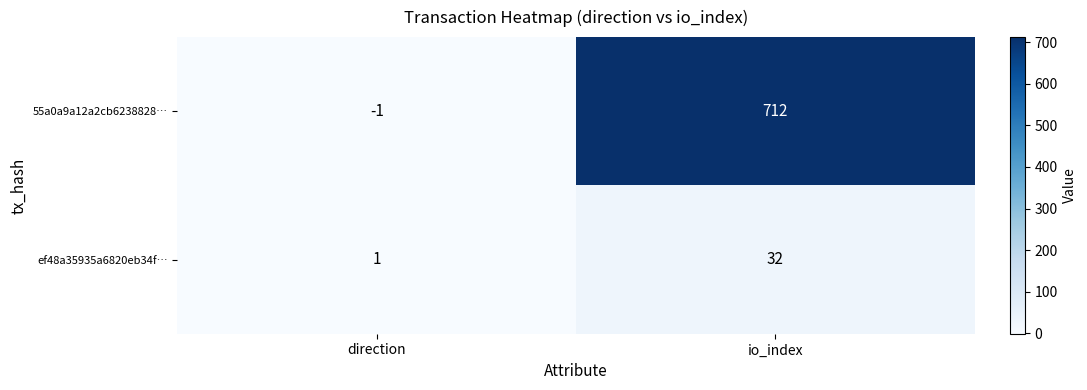

List the series in order of their peak value, highest first.

55a0a9a12a2cb6238828…, ef48a35935a6820eb34f…